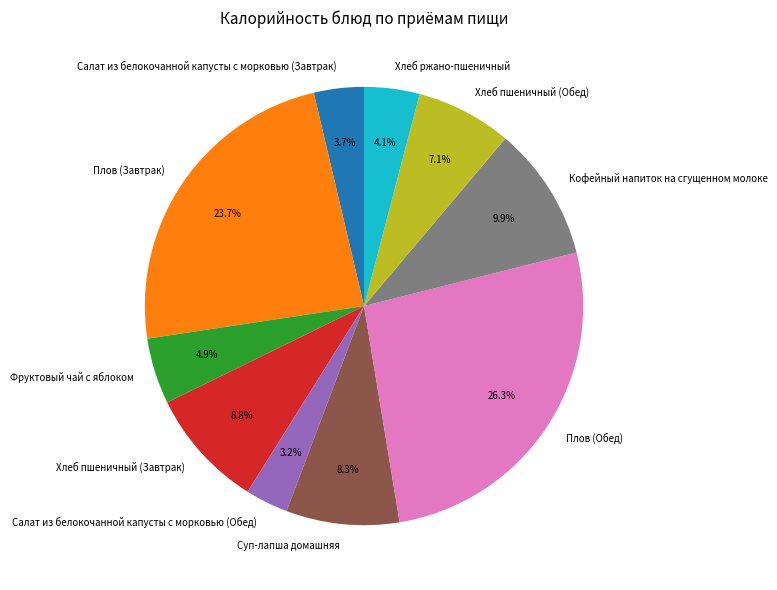

To the nearest percent, what is the average slice percentage?

10%